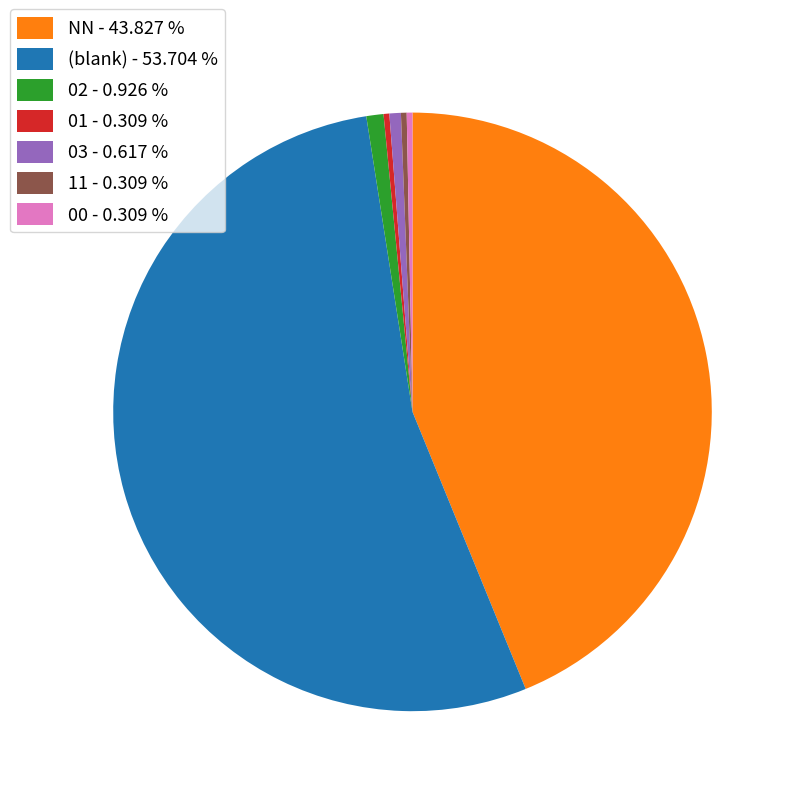

Count the number of slices in the pie.

7